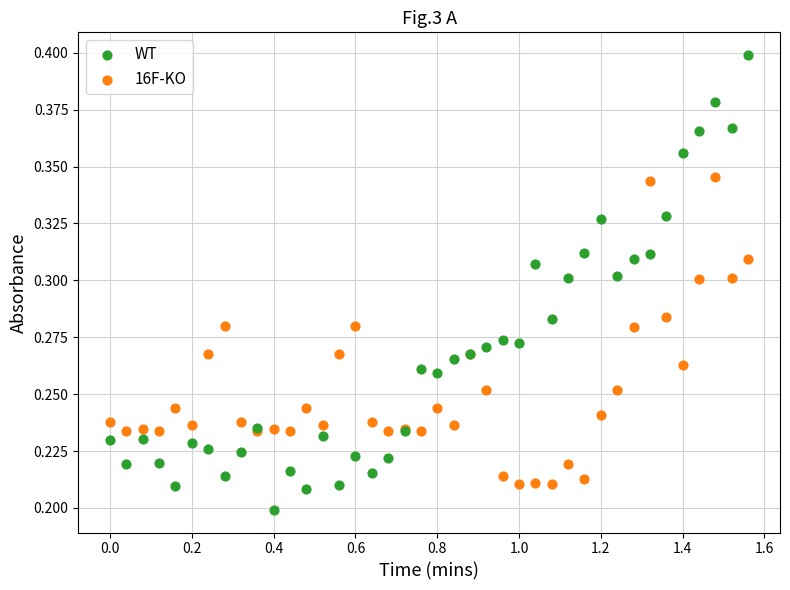

What is the X range (max minus min) for the scatter plot?

1.6